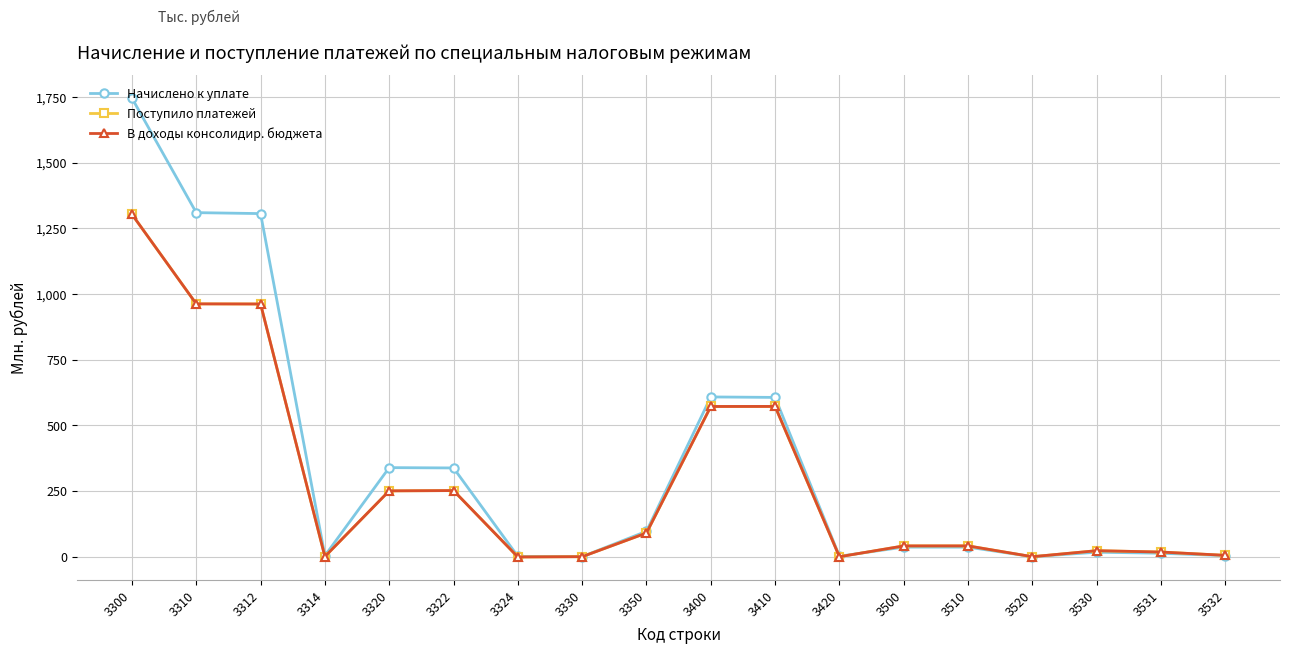

What is the value of the Начислено к уплате point at the 6th from the left?

337.9